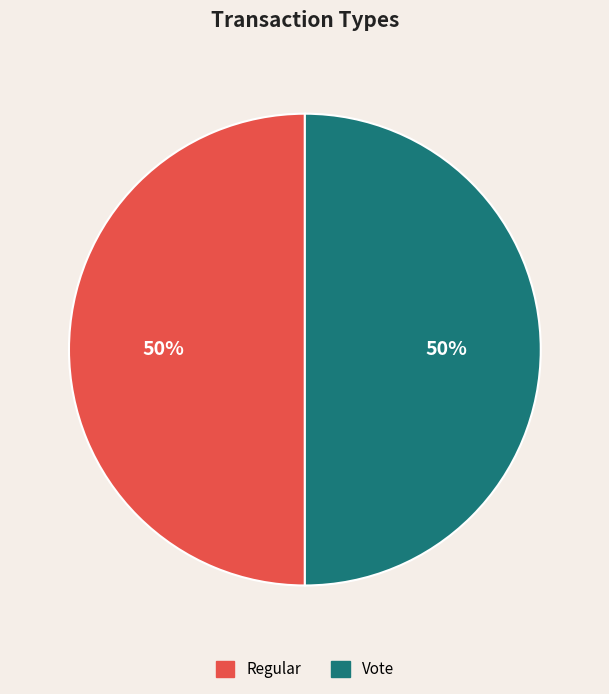

To the nearest percent, what percentage of the pie is Vote?

50%